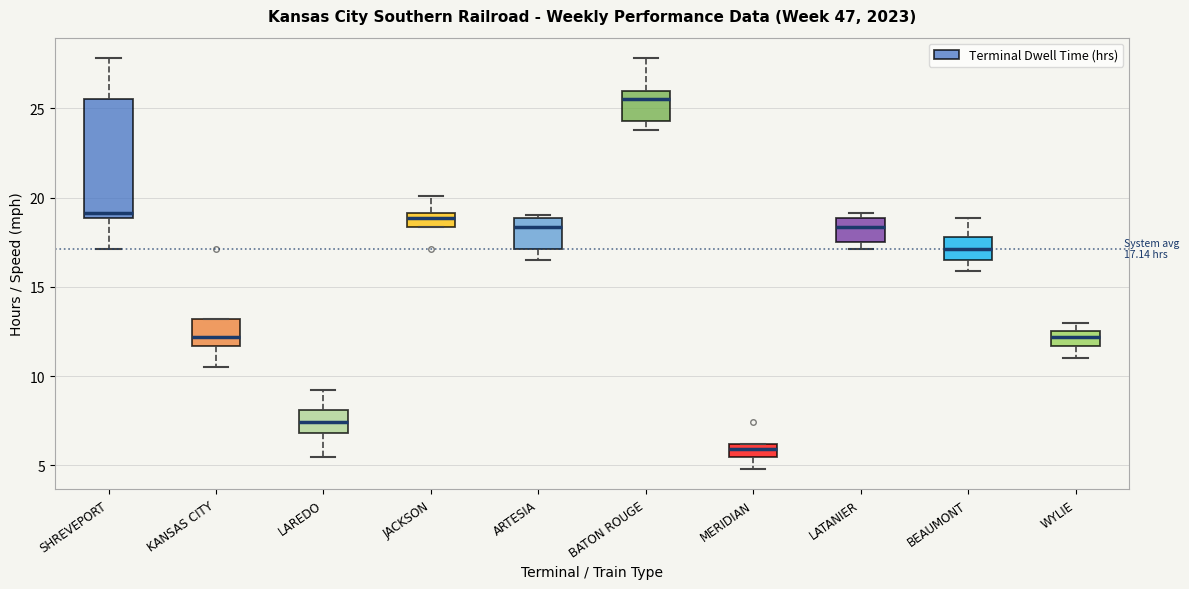

Which box has the highest median line?

BATON ROUGE